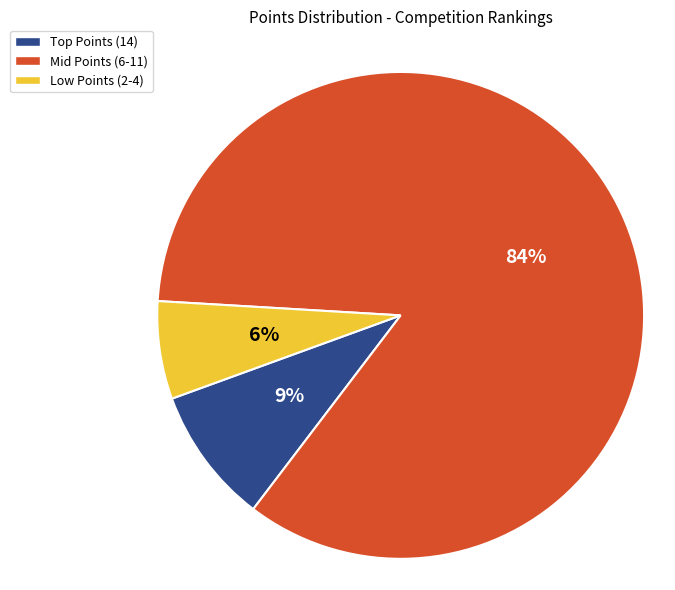

Is there a majority slice in this chart?

Yes